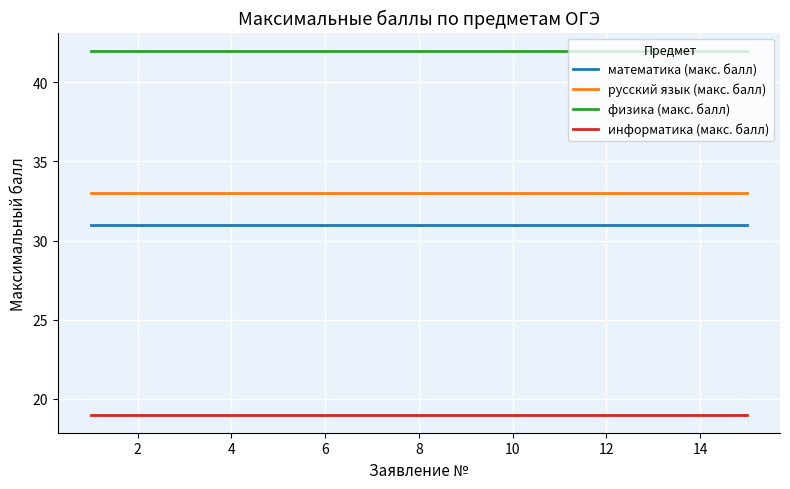

Reading left to right, list all the values displayed in this chart.

математика (макс. балл): 31	31	31	31	31	31	31	31	31	31	31	31	31	31	31
русский язык (макс. балл): 33	33	33	33	33	33	33	33	33	33	33	33	33	33	33
физика (макс. балл): 42	42	42	42	42	42	42	42	42	42	42	42	42	42	42
информатика (макс. балл): 19	19	19	19	19	19	19	19	19	19	19	19	19	19	19